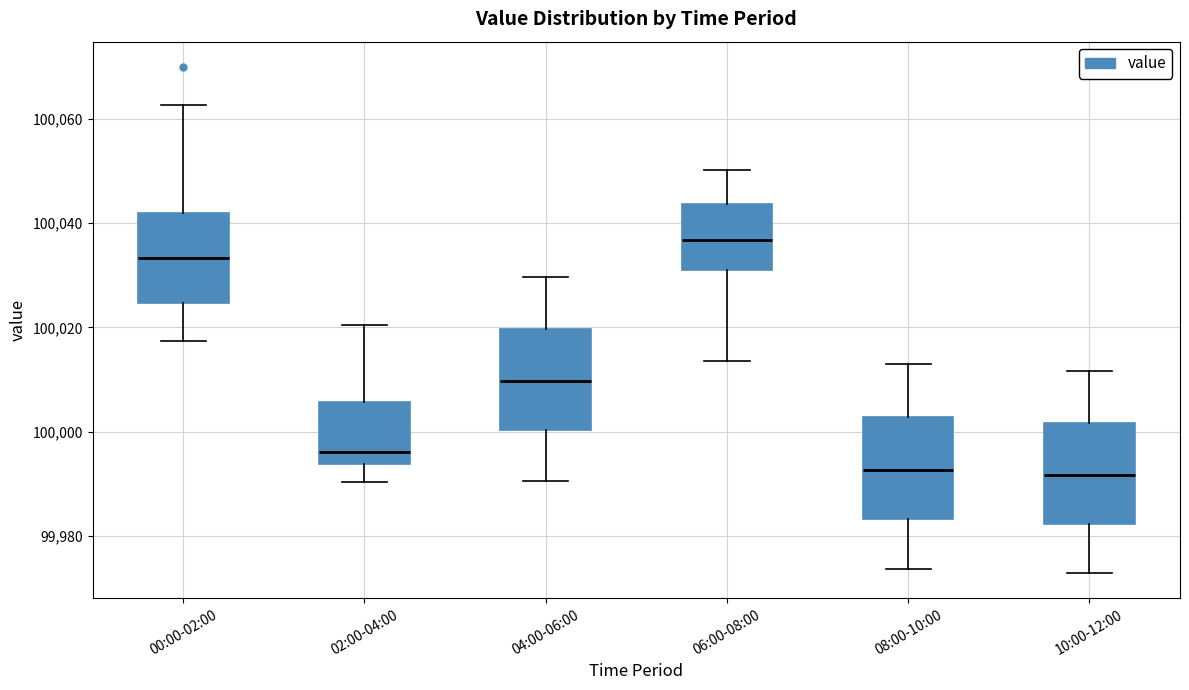

Which box has the highest median line?

06:00-08:00